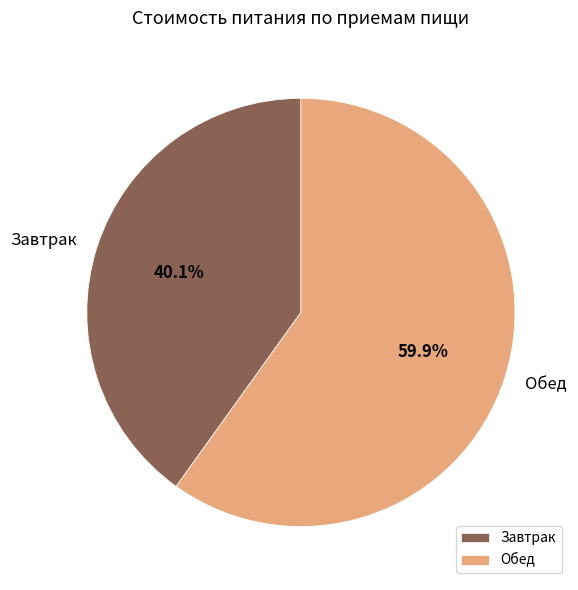

What is the ratio of the value at Обед to the value at Завтрак?

1.5